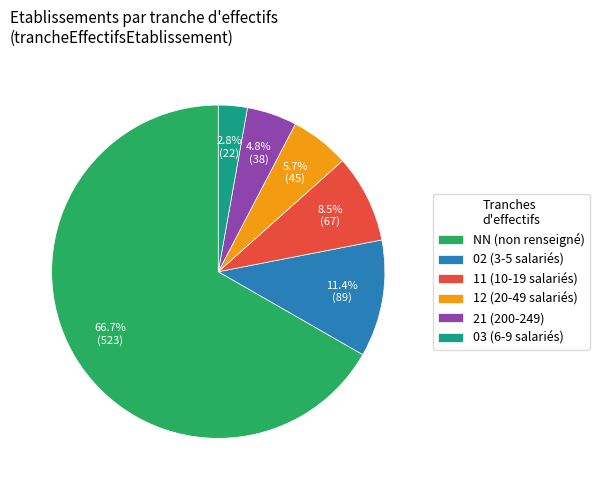

Is it true that 12 is 1% of the pie?

False